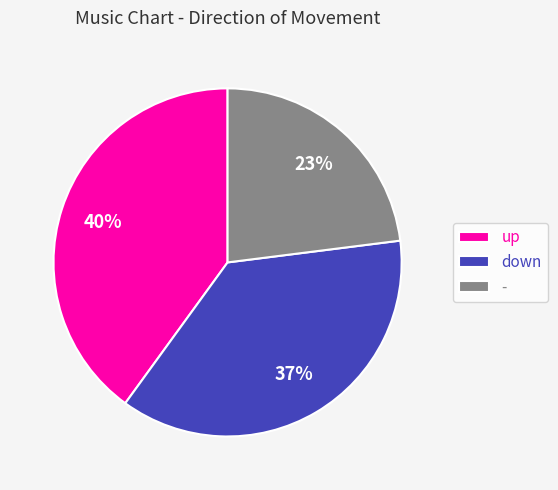

Does - account for over 50% of the chart?

No